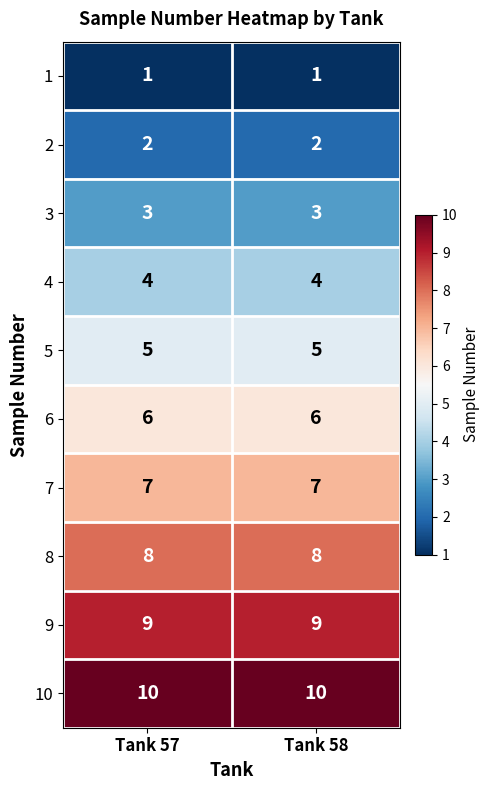

Rank the series at Tank 58 from highest to lowest value.

10, 9, 8, 7, 6, 5, 4, 3, 2, 1